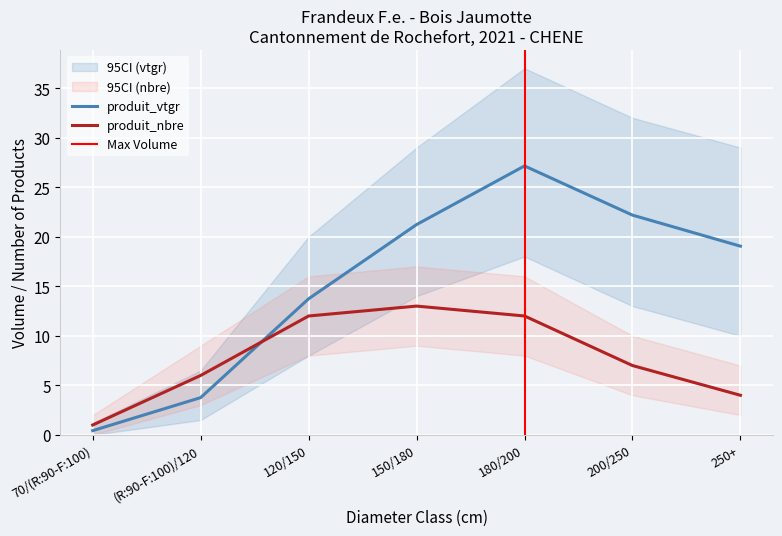

How many interior local peaks does the produit_vtgr series have?

1